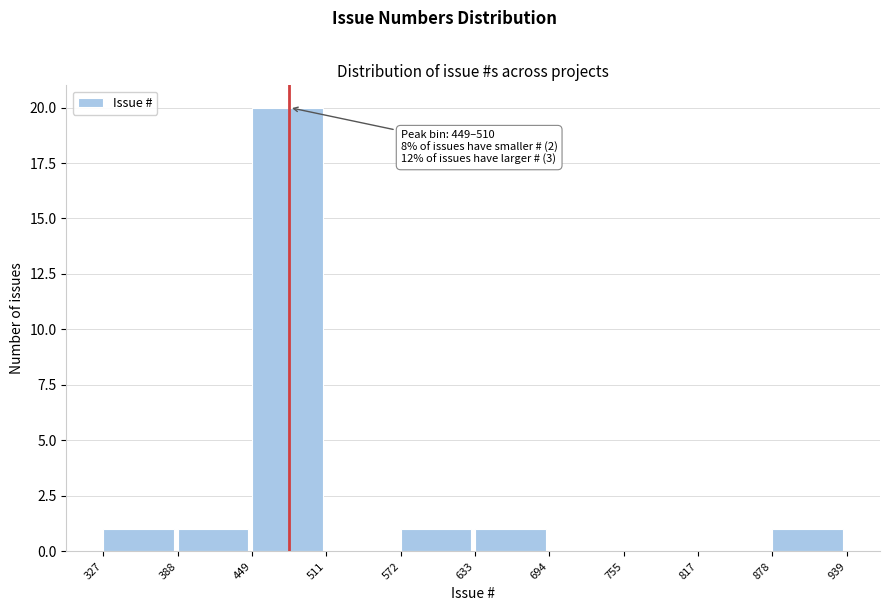

Which range on the x-axis has the tallest bar?

449 to 511